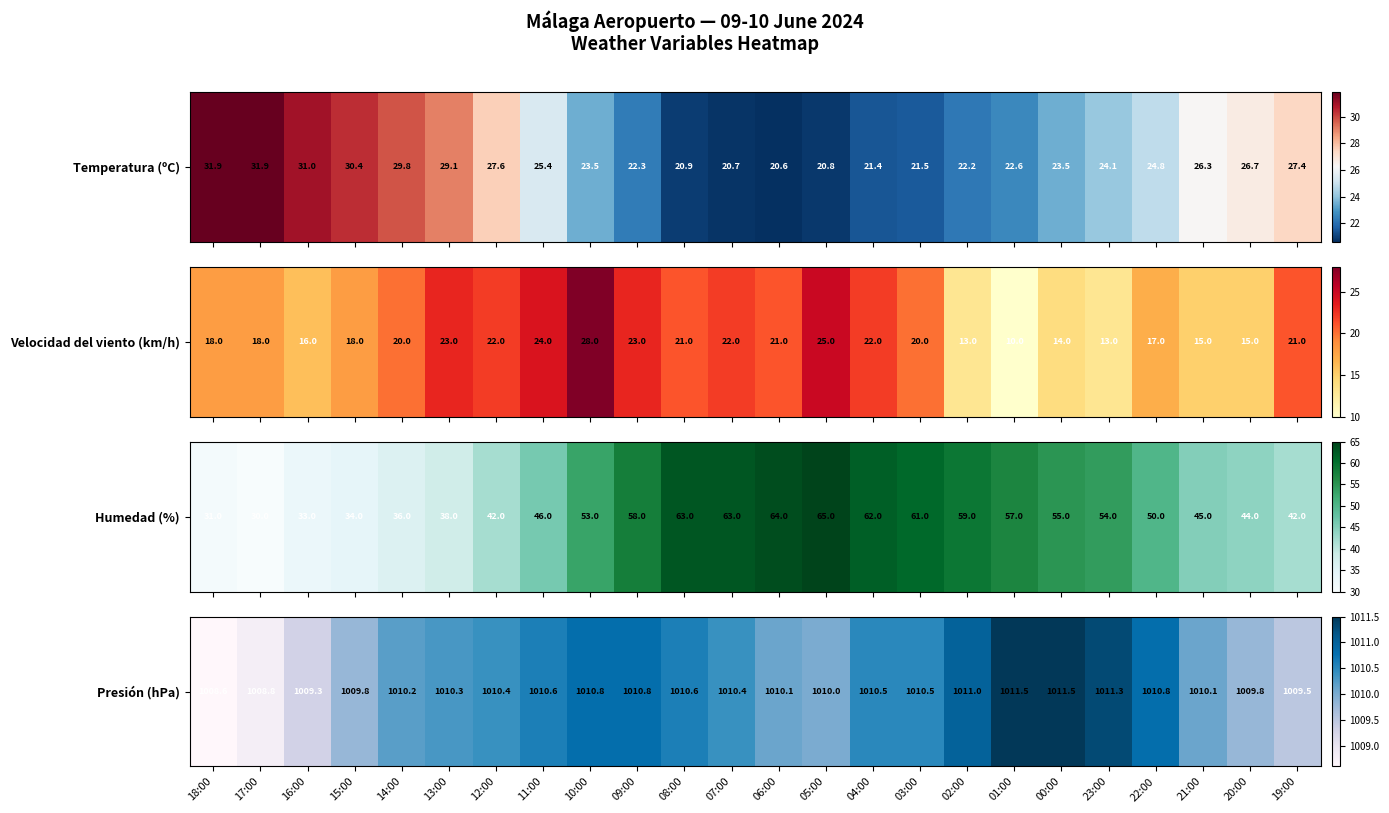

At which label is the value closest to 1010?

05:00